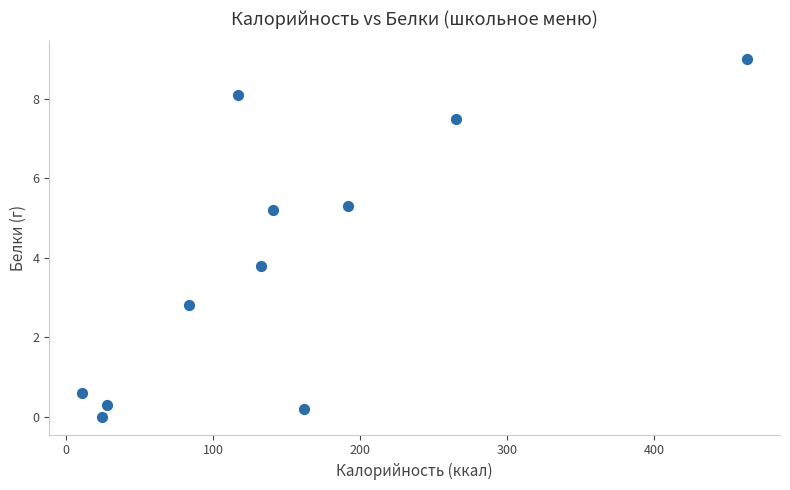

What Y value in the scatter plot is closest to 4?

3.8